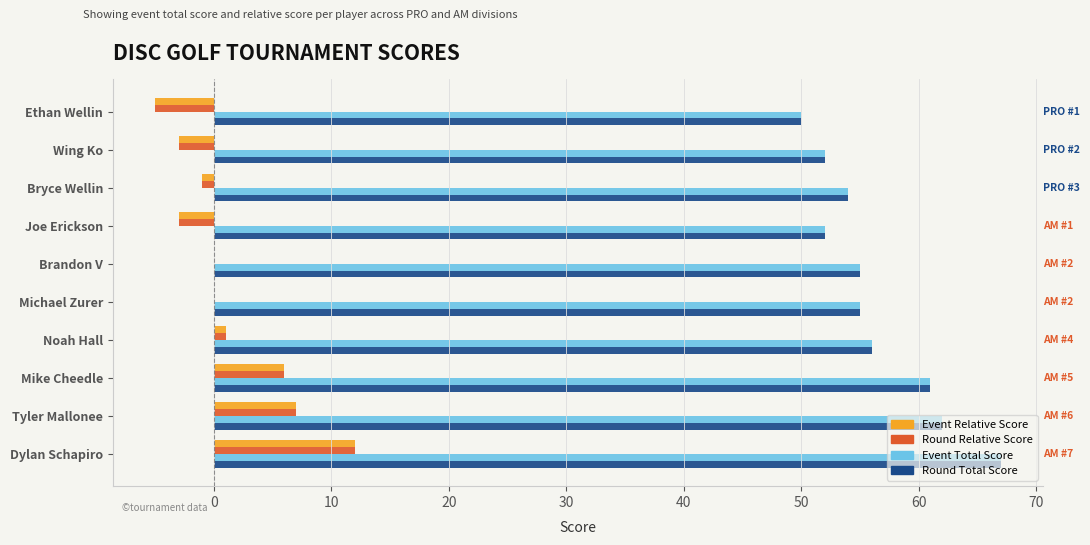

What is the maximum value shown in the chart?

67